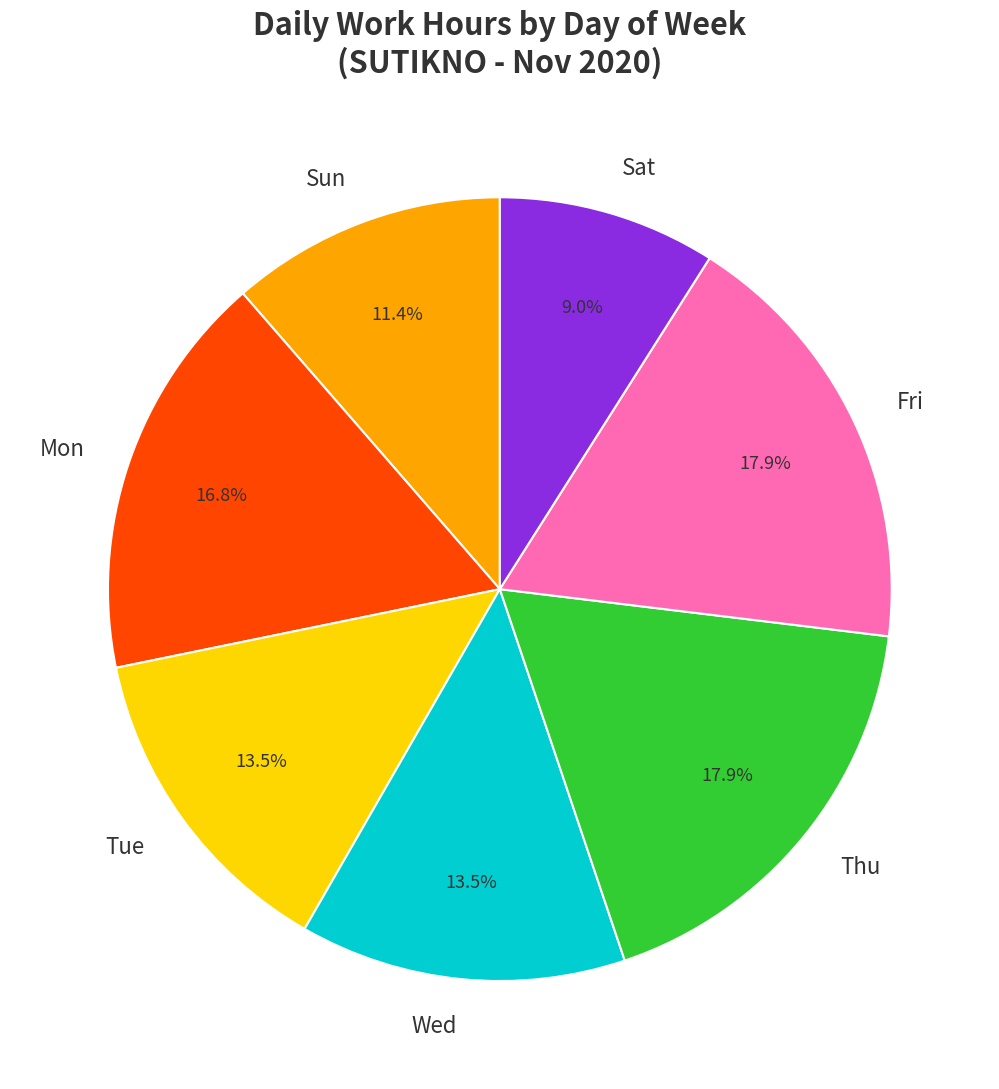

Approximately how many times larger is the value at Thu compared to Wed?

1.3